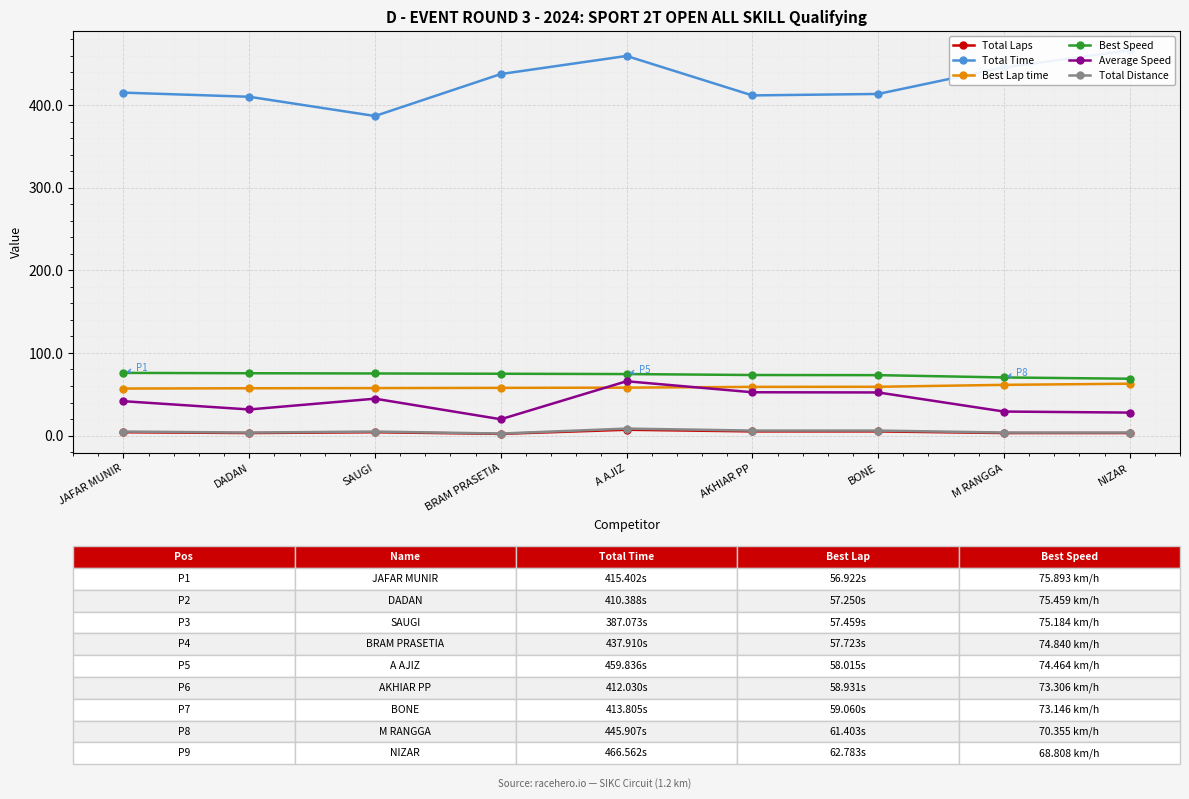

Reading left to right, what are all the values shown in this chart?

Total Laps: 4.0	3.0	4.0	2.0	7.0	5.0	5.0	3.0	3.0
Total Time: 415.4	410.4	387.1	437.9	459.8	412.0	413.8	445.9	466.6
Best Lap time: 56.9	57.2	57.5	57.7	58.0	58.9	59.1	61.4	62.8
Best Speed: 75.9	75.5	75.2	74.8	74.5	73.3	73.1	70.4	68.8
Average Speed: 41.6	31.6	44.6	19.7	65.8	52.4	52.2	29.1	27.8
Total Distance: 4.8	3.6	4.8	2.4	8.4	6.0	6.0	3.6	3.6